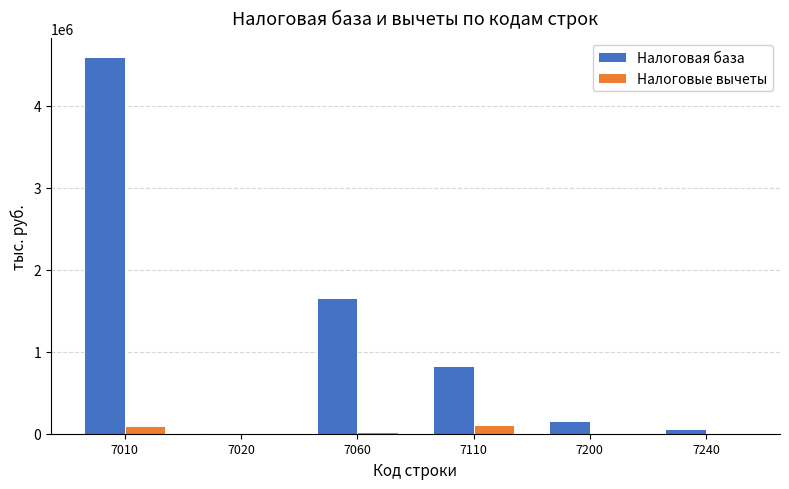

What is the sum of all Налоговые вычеты values?

225071